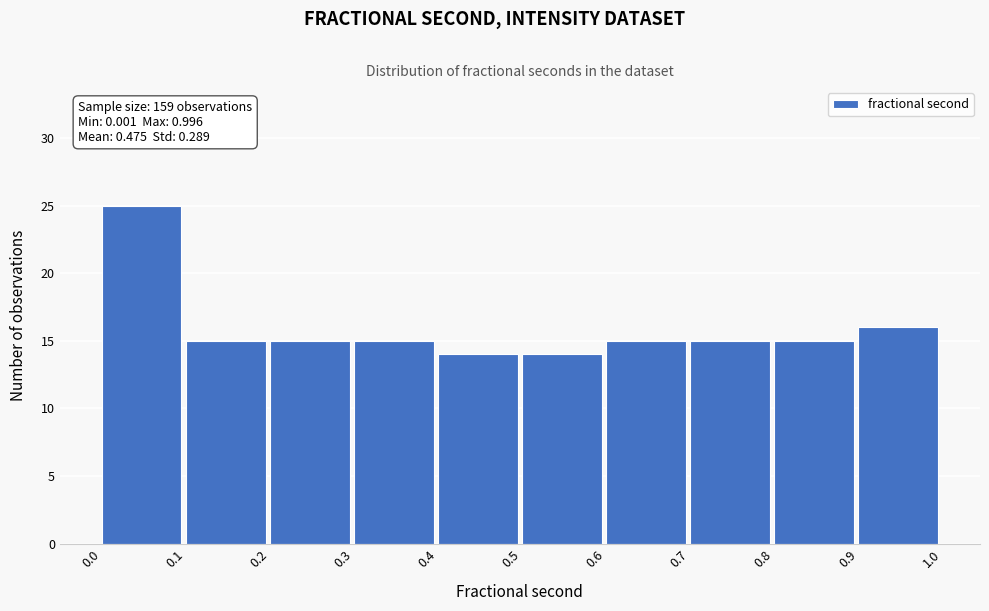

Which range on the x-axis has the tallest bar?

0.0 to 0.1